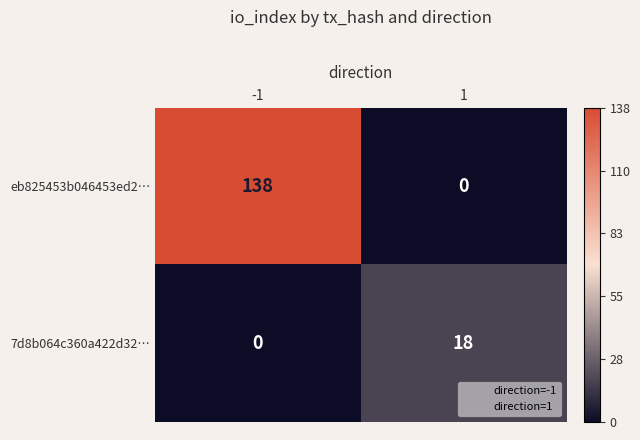

Rank the series by their maximum value, from lowest to highest.

7d8b064c360a422d32…, eb825453b046453ed2…